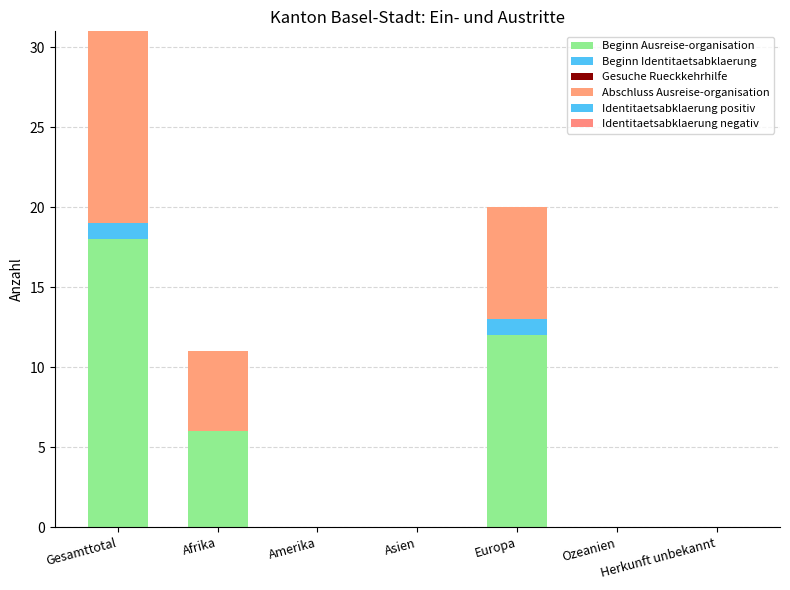

How many categories are shown in the chart?

7